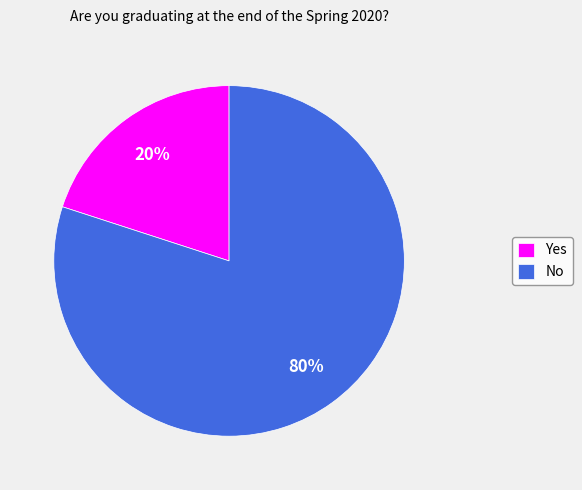

Which category accounts for the majority?

No